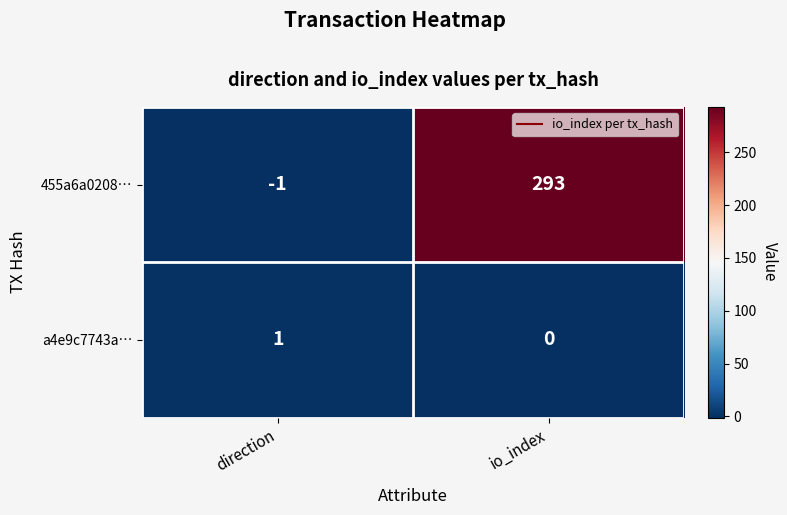

Which label corresponds to the smallest value in the chart?

direction